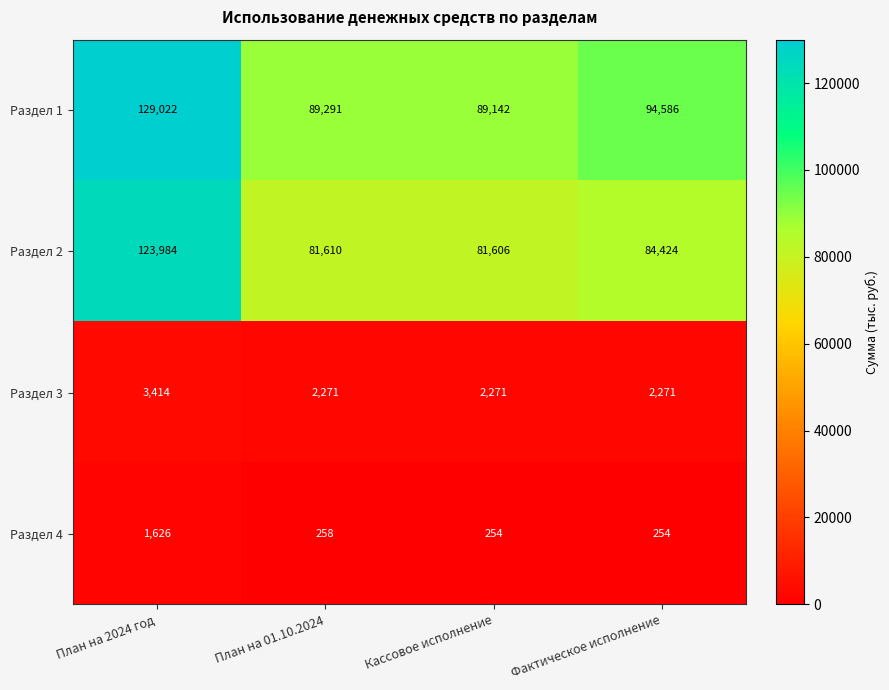

Which series has the largest range (max minus min)?

Раздел 2